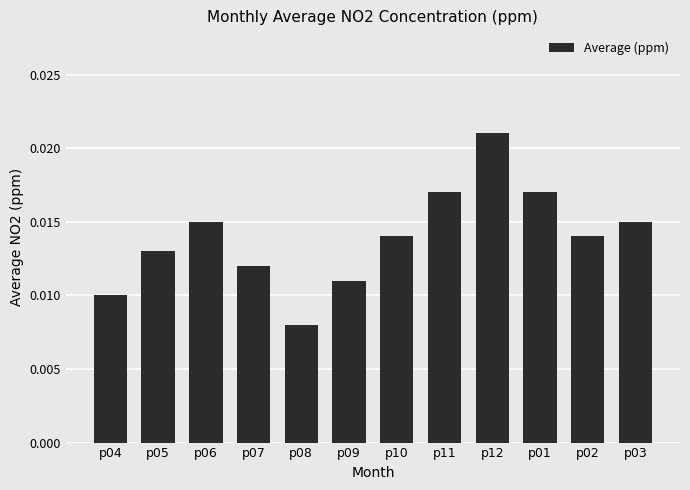

At which category does the chart reach its minimum across all series?

p08